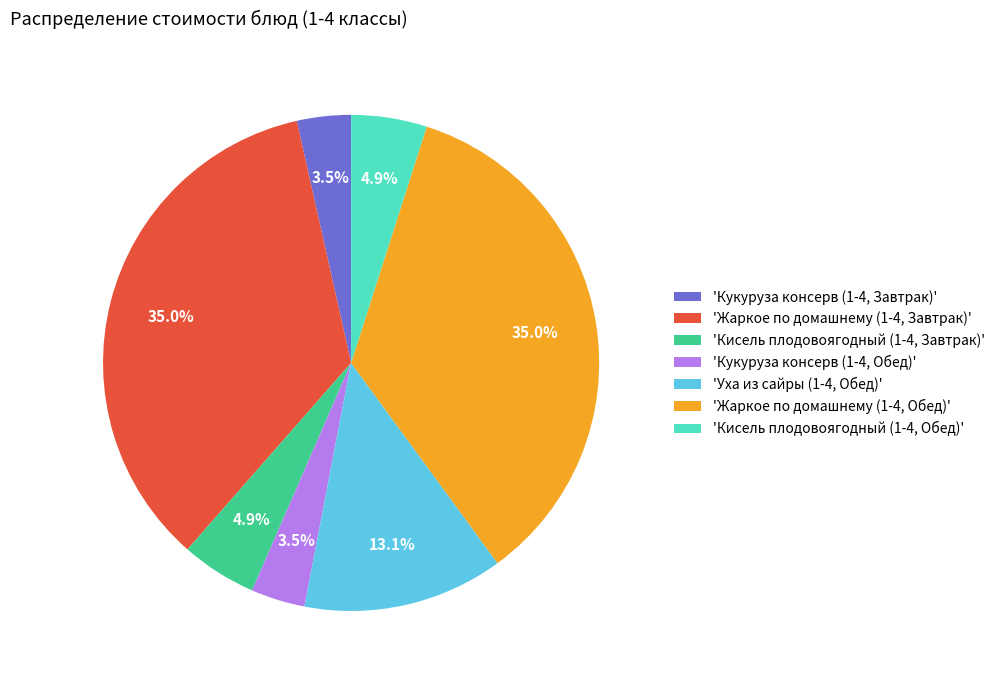

Does any single category account for the majority?

No